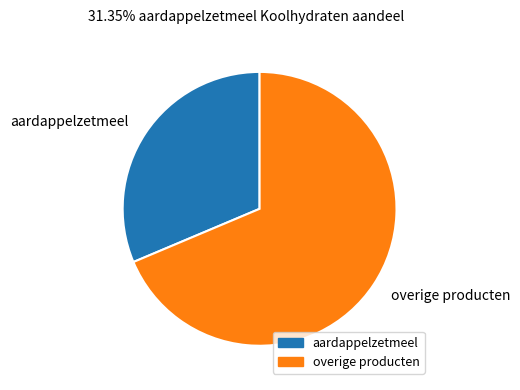

Rank the categories by value from highest to lowest.

overige producten, aardappelzetmeel